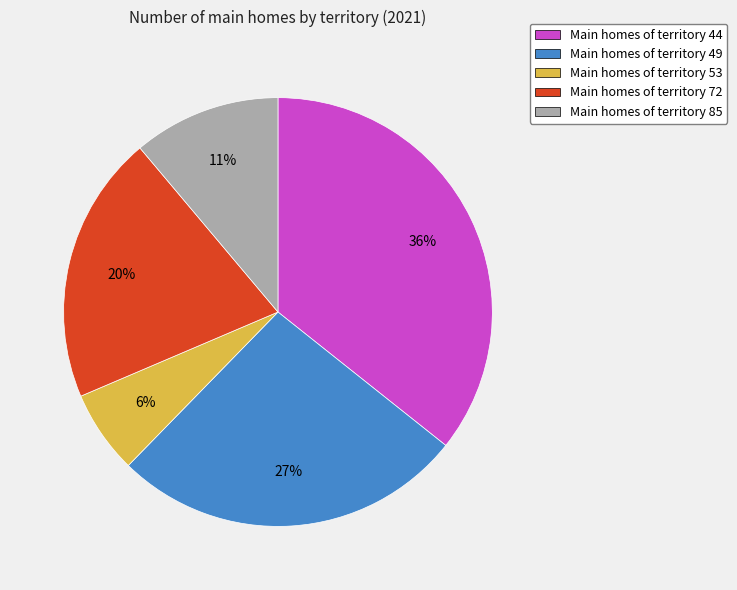

Do Main homes of territory 53 and Main homes of territory 72 together represent more than half of the pie?

No